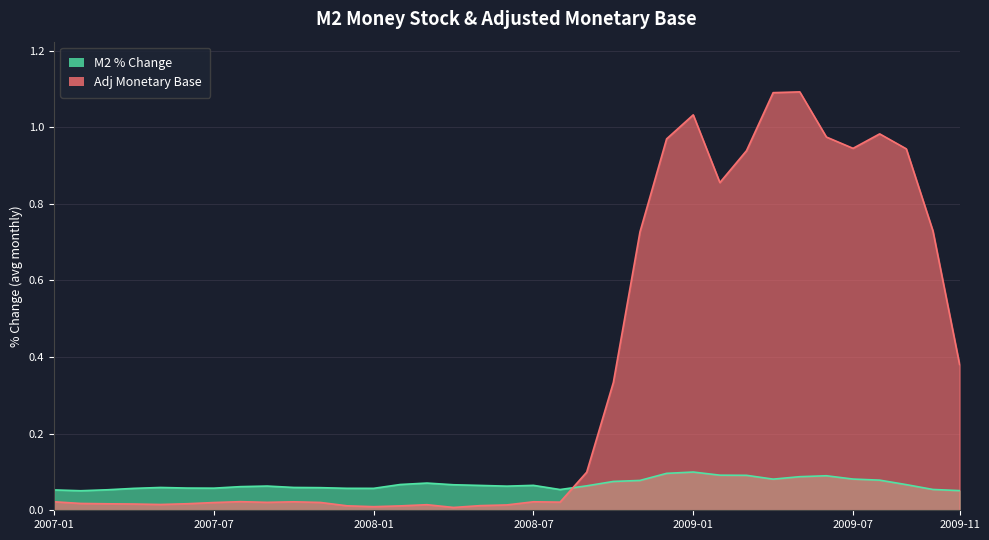

What position from the left is 2007-05?

5